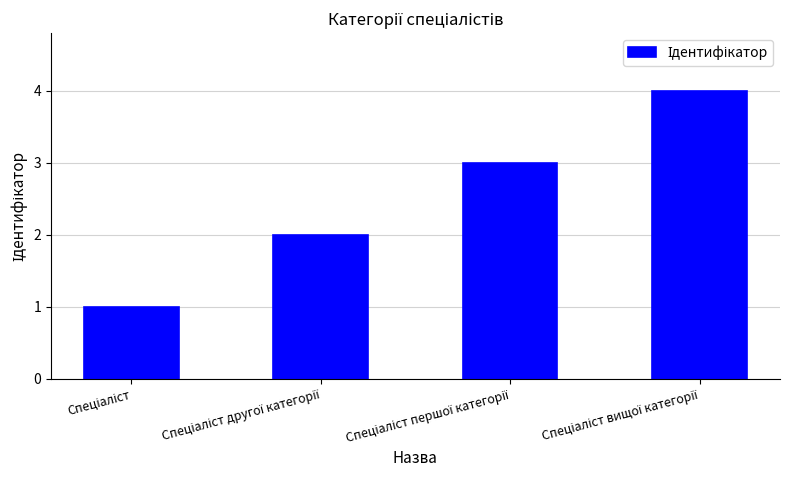

What is the difference between the maximum and minimum values?

3